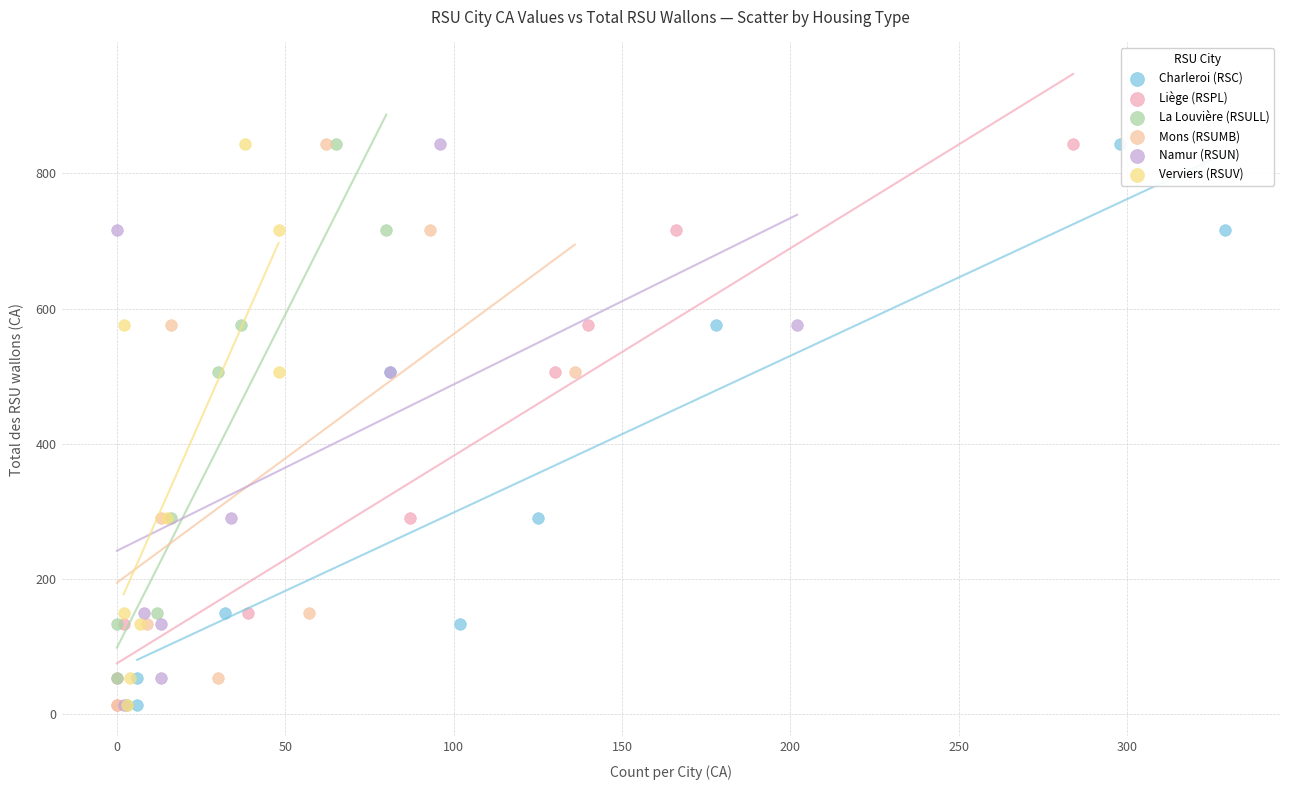

What are all the series names shown in the legend?

Charleroi (RSC), Liège (RSPL), La Louvière (RSULL), Mons (RSUMB), Namur (RSUN), Verviers (RSUV)